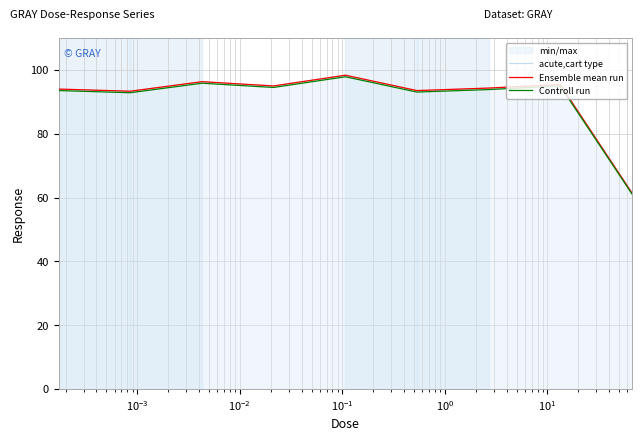

Which series has the largest total across all categories?

acute,cart type